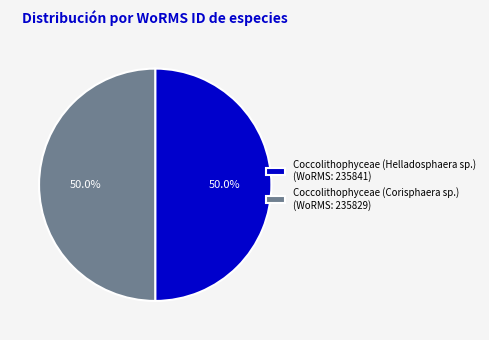

Count the number of slices in the pie.

2